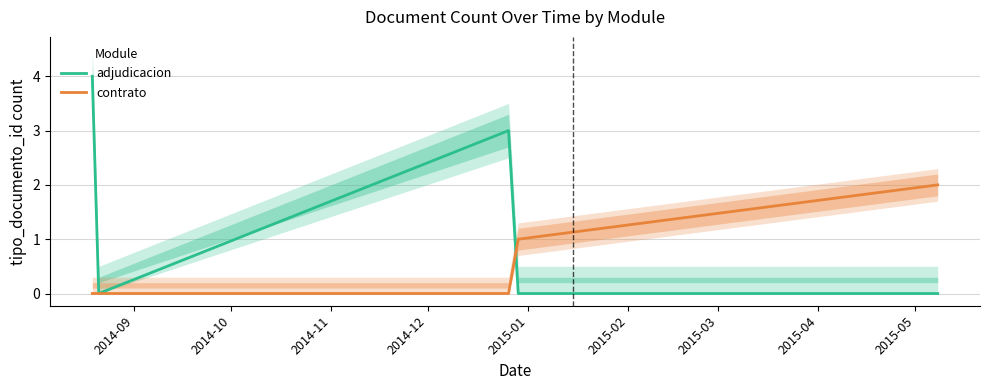

Count the contrato values in the range 0 to 1.

4